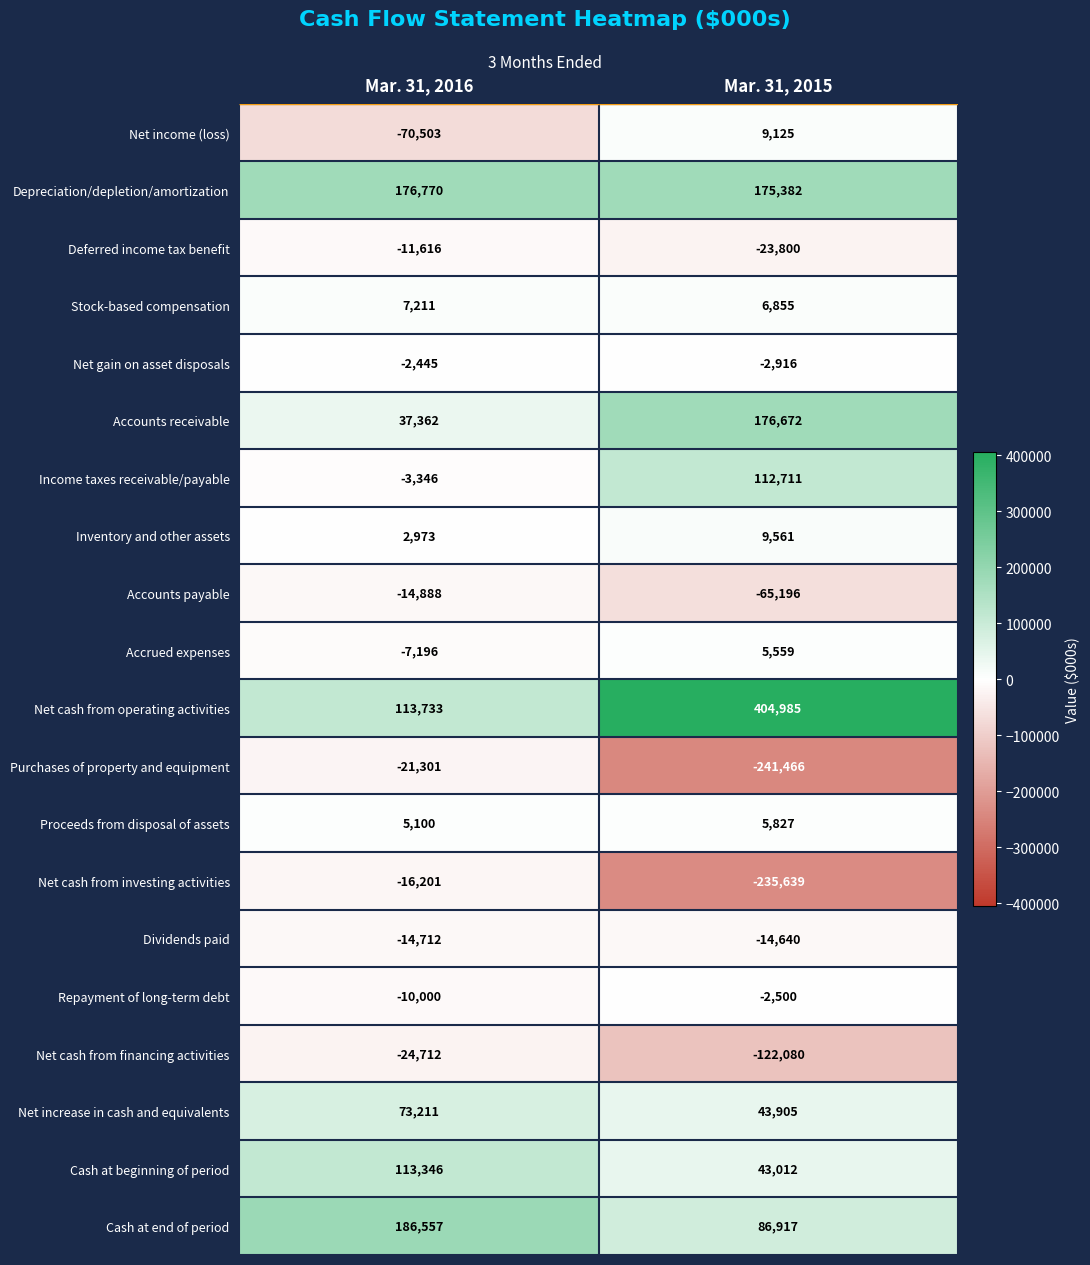

The Accounts payable series shows -14888 at Mar. 31, 2016. True or false?

True